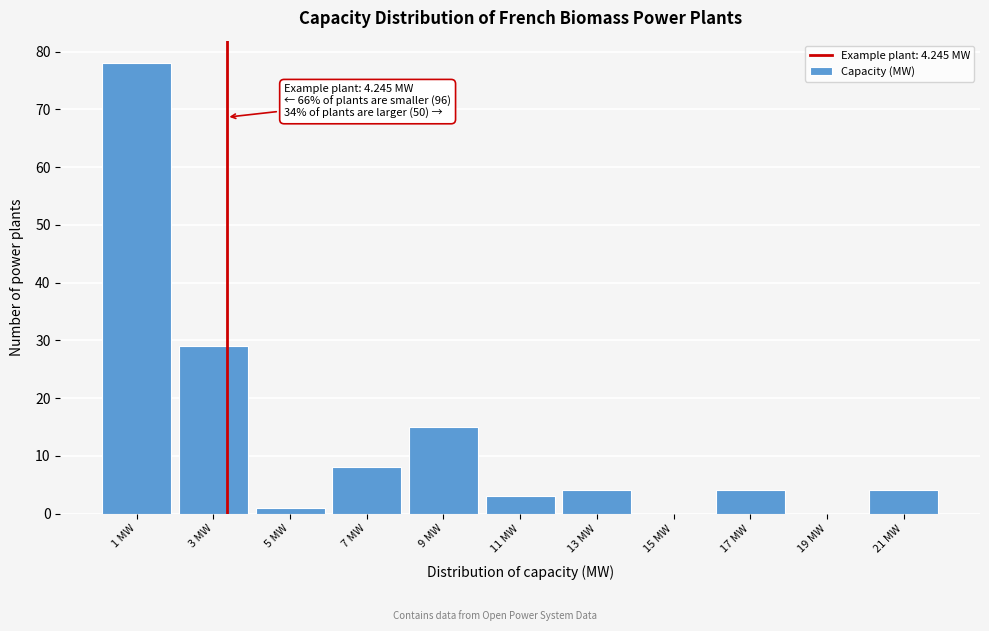

Reading left to right, transcribe all the data shown in this chart.

1 MW=78	3 MW=29	5 MW=1	7 MW=8	9 MW=15	11 MW=3	13 MW=4	15 MW=0	17 MW=4	19 MW=0	21 MW=4